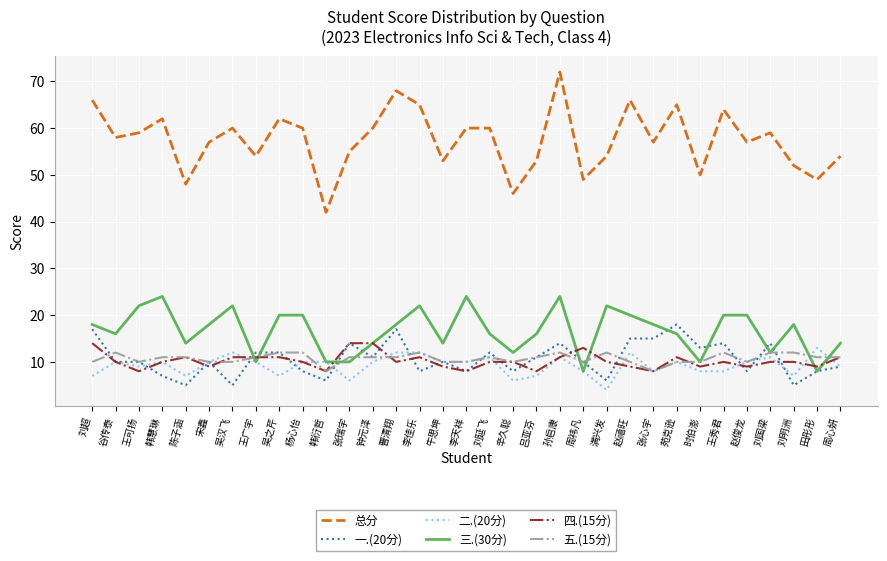

What is the minimum value shown in the chart?

4